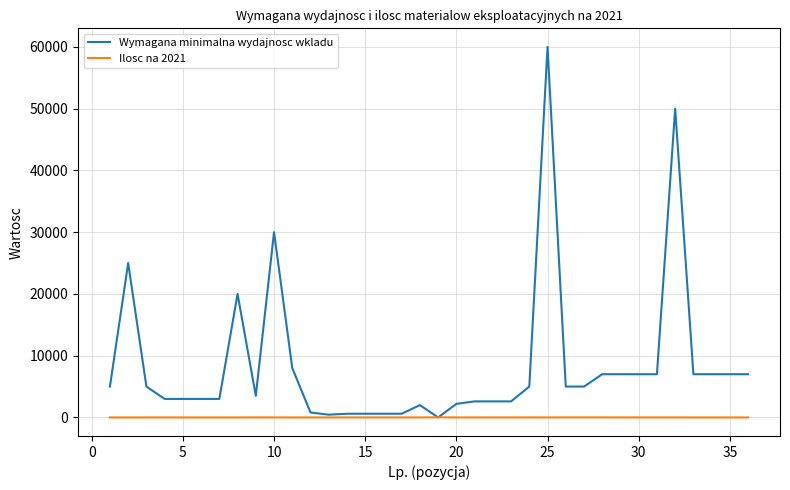

What is the greatest value displayed?

60000